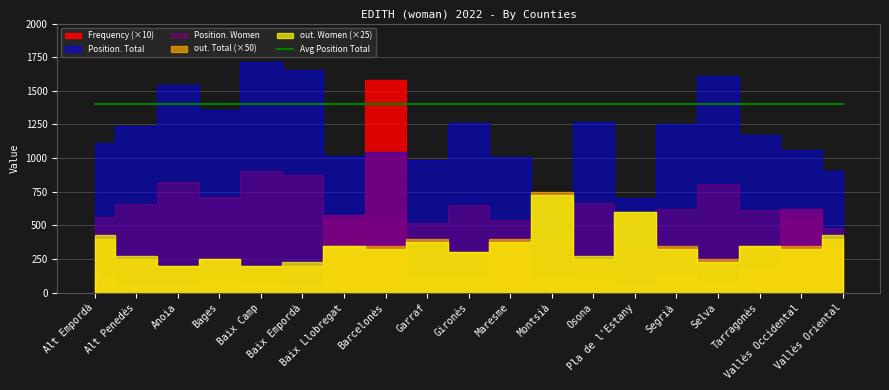

What is the average value of the Position. Women series?

623